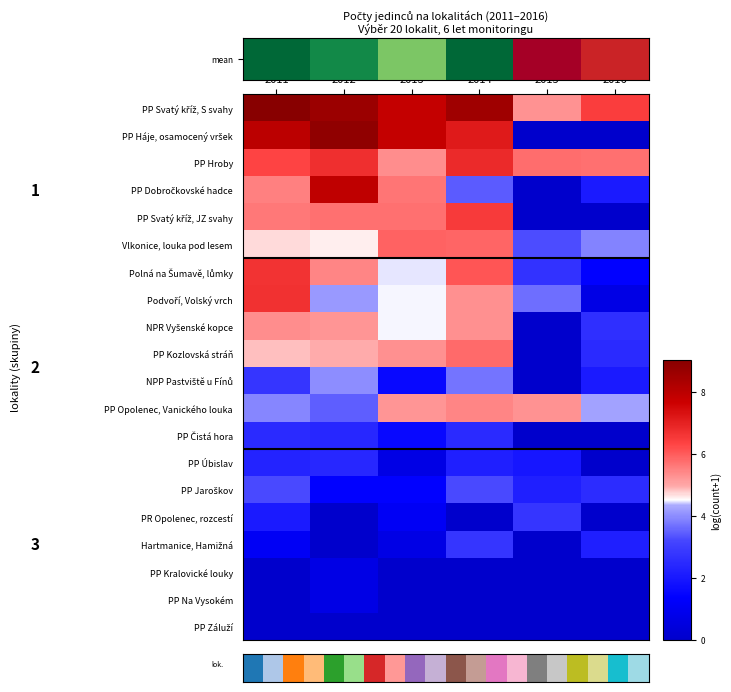

Which has a higher value, 2014 or 2015?

2014